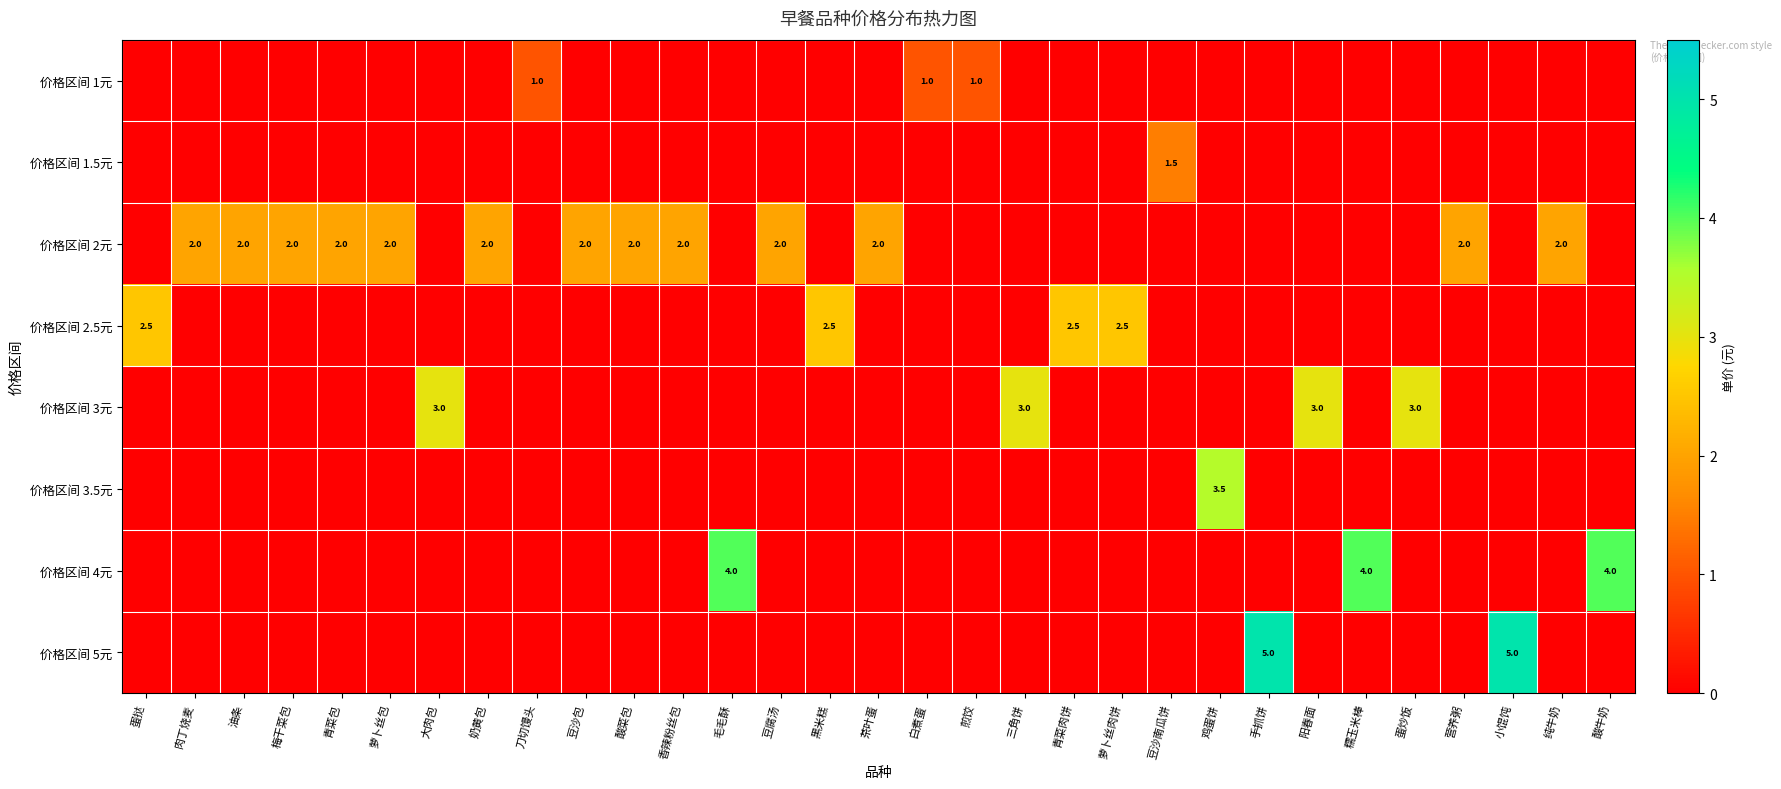

The 价格区间 3.5元 series shows 3.5 at 鸡蛋饼. True or false?

True